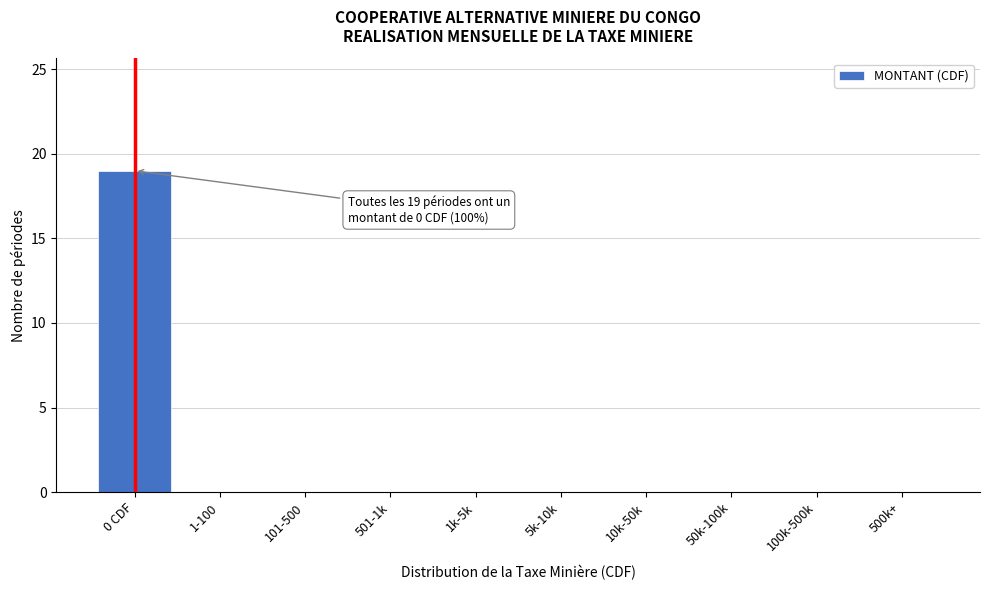

Reading right to left, transcribe all the data shown in this chart.

500k+=0	100k-500k=0	50k-100k=0	10k-50k=0	5k-10k=0	1k-5k=0	501-1k=0	101-500=0	1-100=0	0 CDF=19